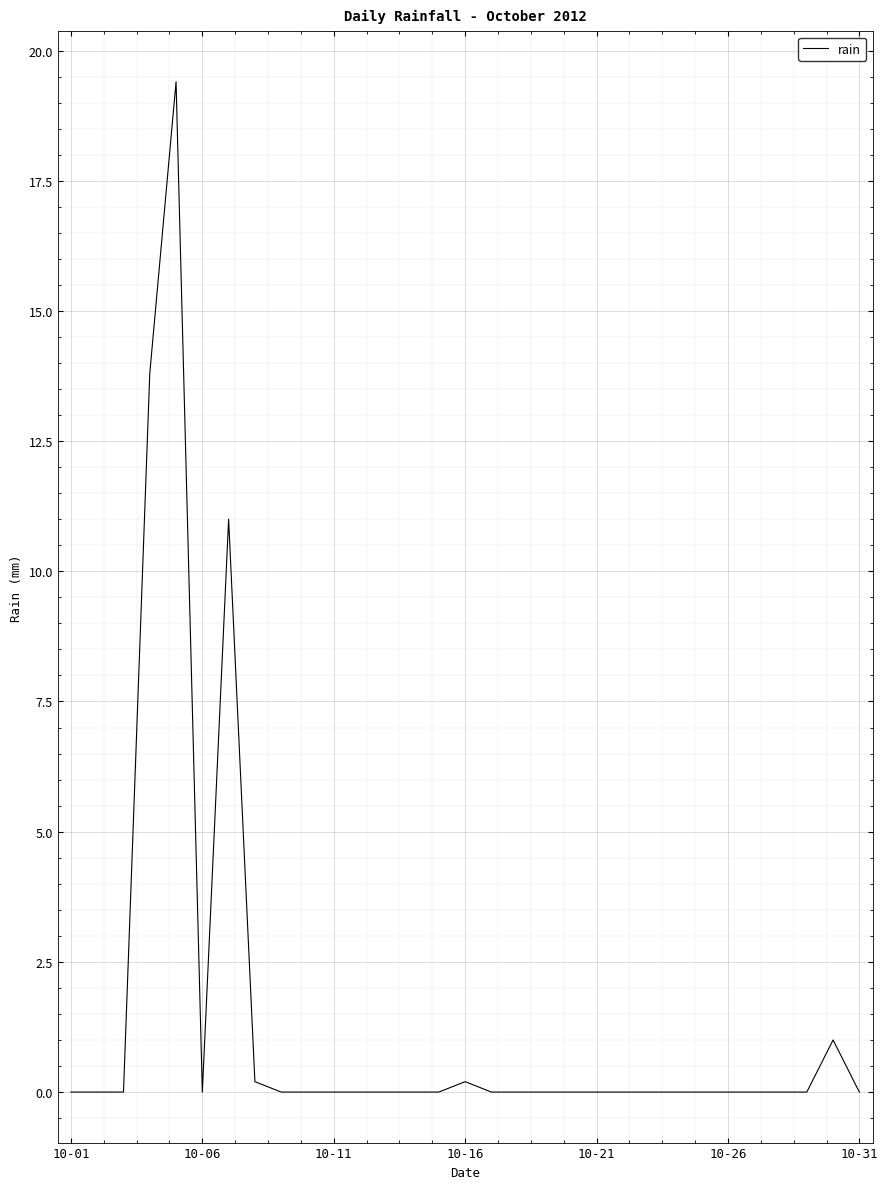

What is the difference between the maximum and minimum values?

19.4